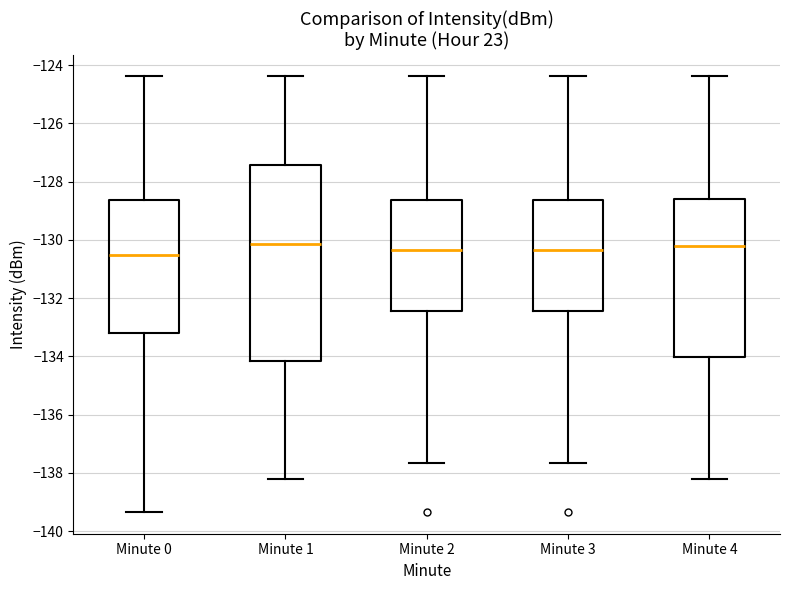

Comparing the boxes themselves (not the whiskers), which one is the tallest?

Minute 1